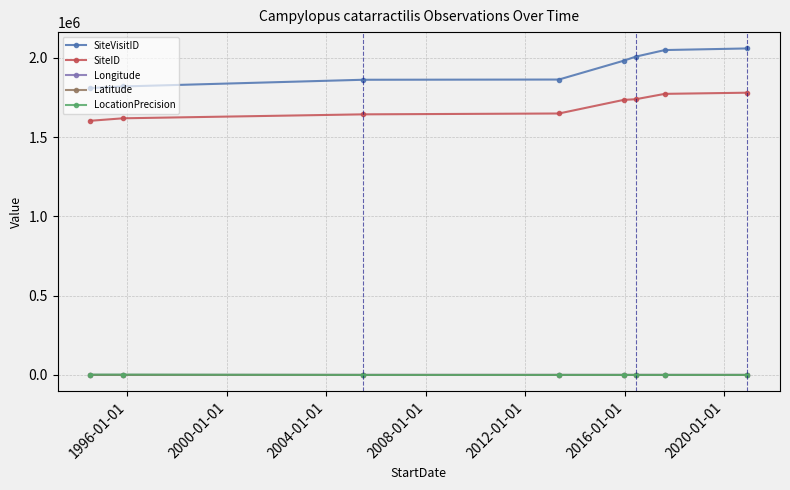

True or false: Latitude and Longitude cross at least once.

False